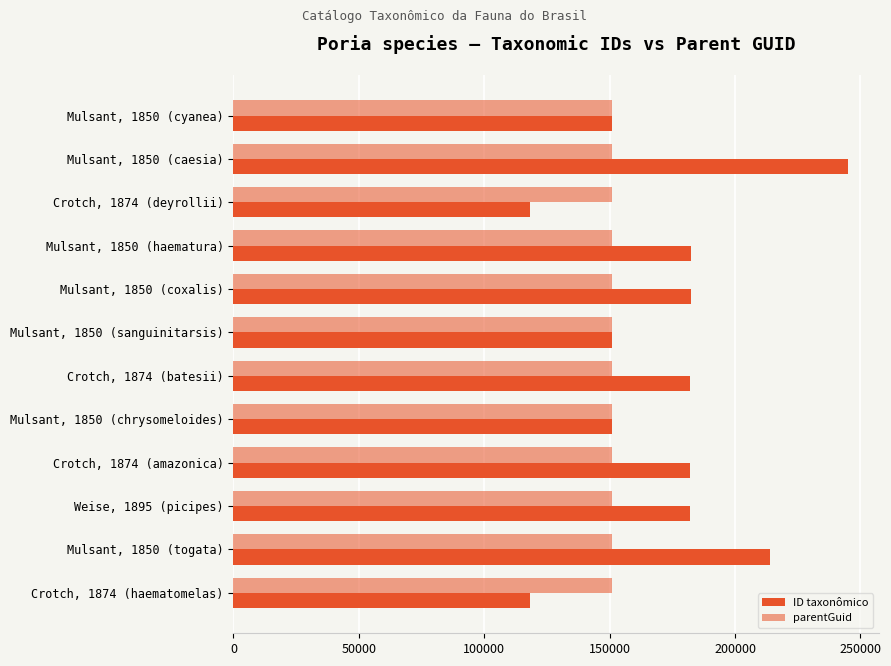

How many distinct data groups are displayed?

2